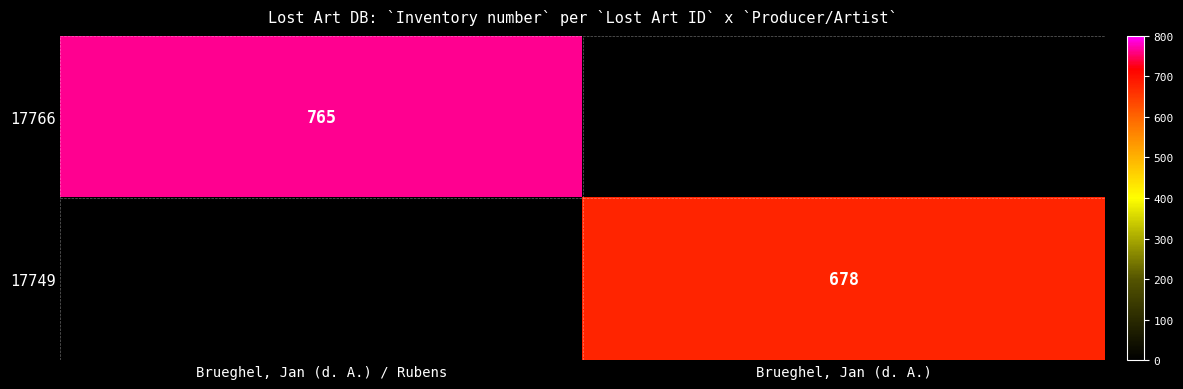

The 17766 series shows 1028.7 at Brueghel, Jan (d. A.) / Rubens. True or false?

False